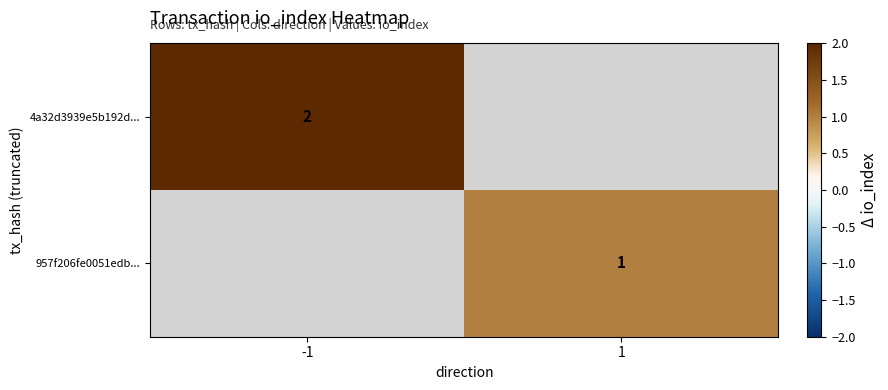

Count the number of data series in this chart.

2